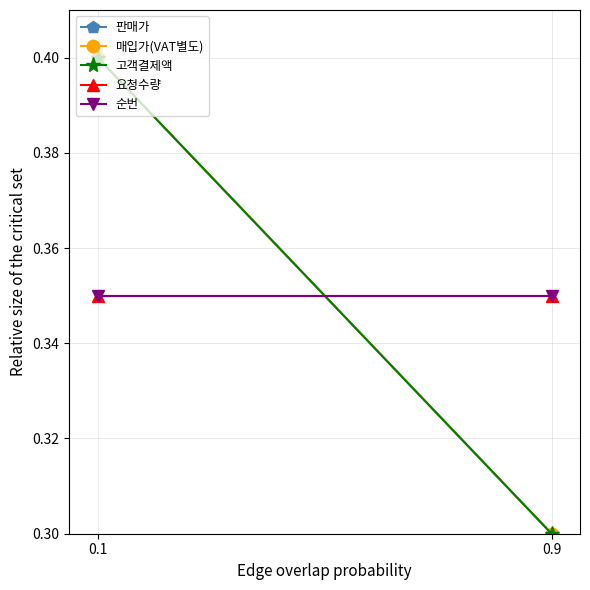

How many series are shown in this chart?

5